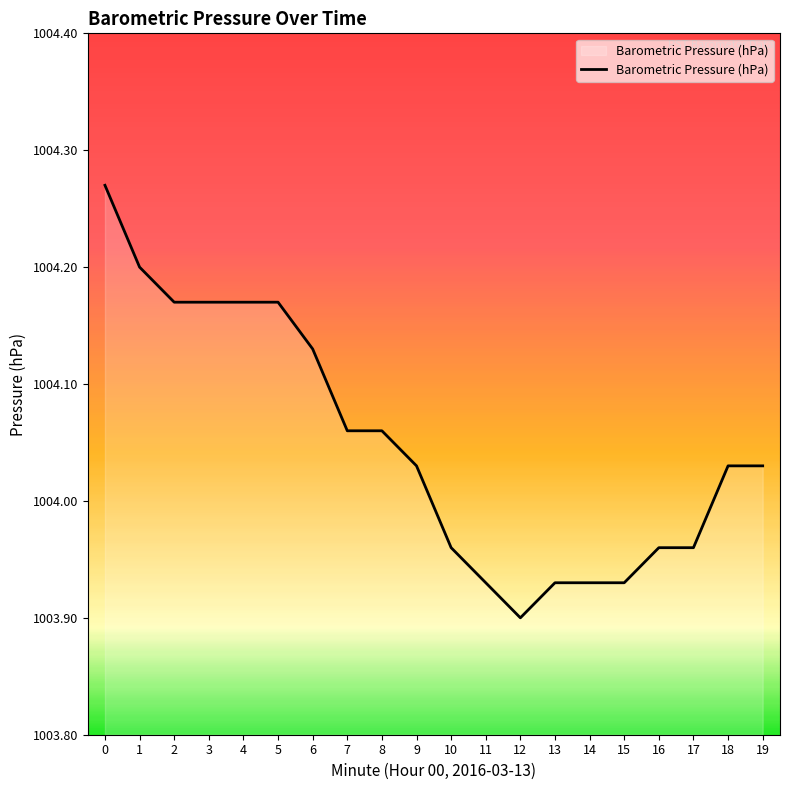

The value at 3 is 1004.2. True or false?

True